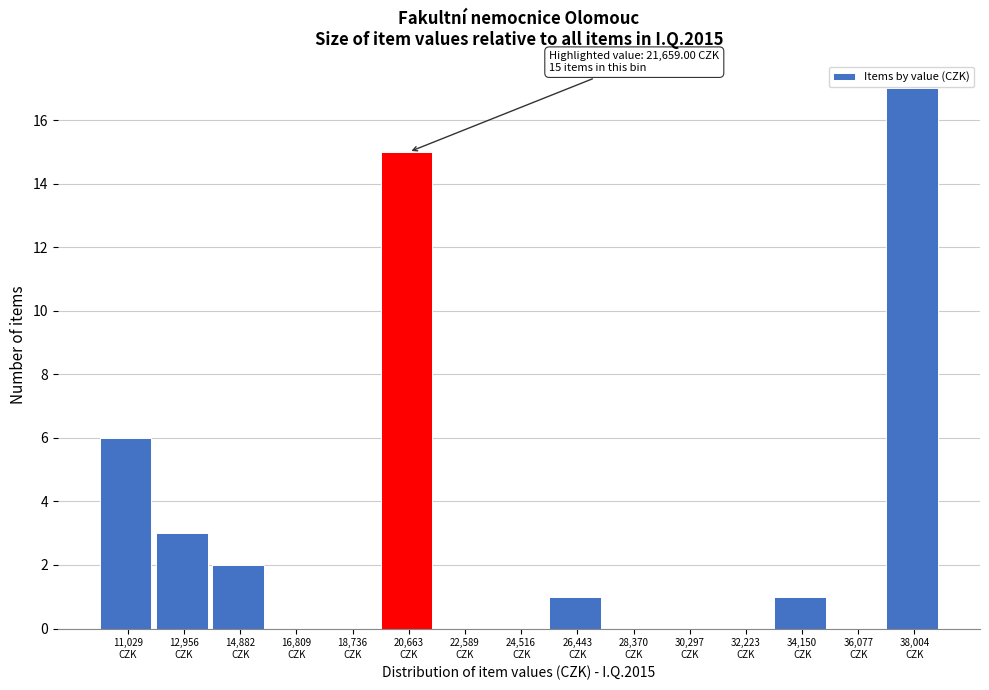

What is the sum of all values?

45